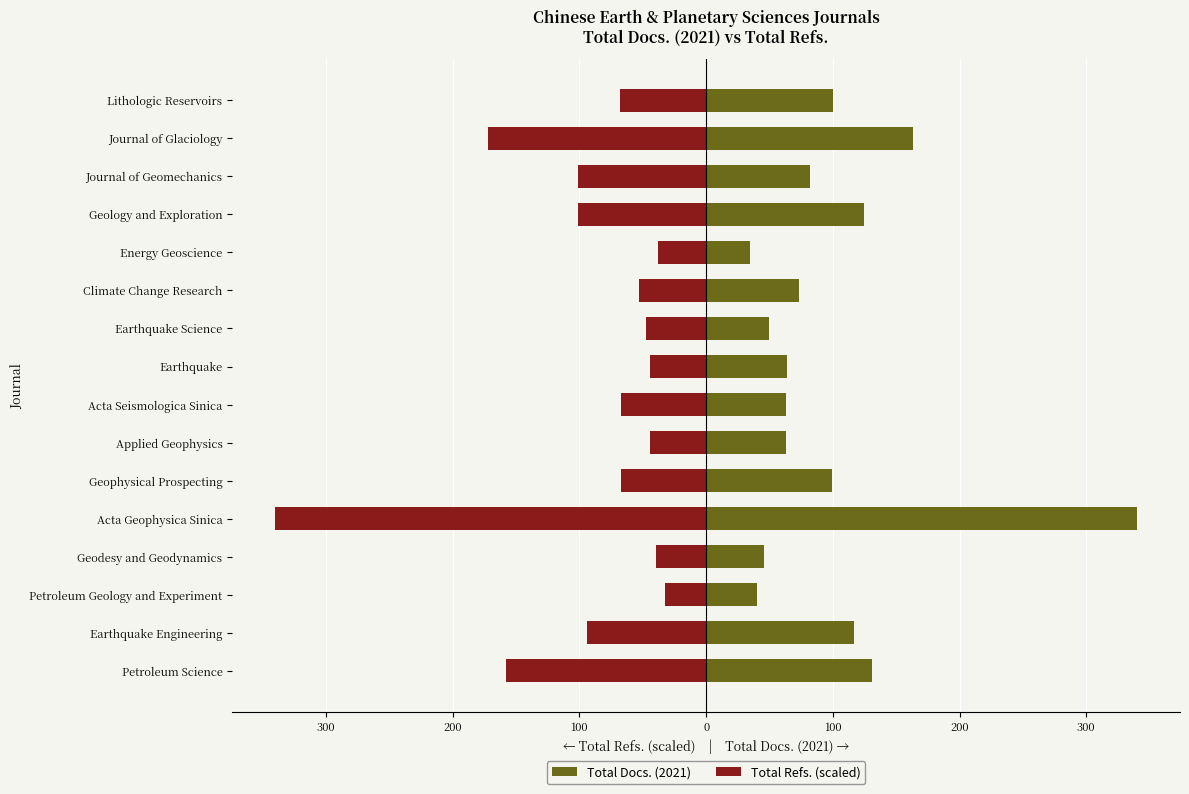

Rank the series by their maximum value, from highest to lowest.

Total Docs. (2021), Total Refs. (scaled)